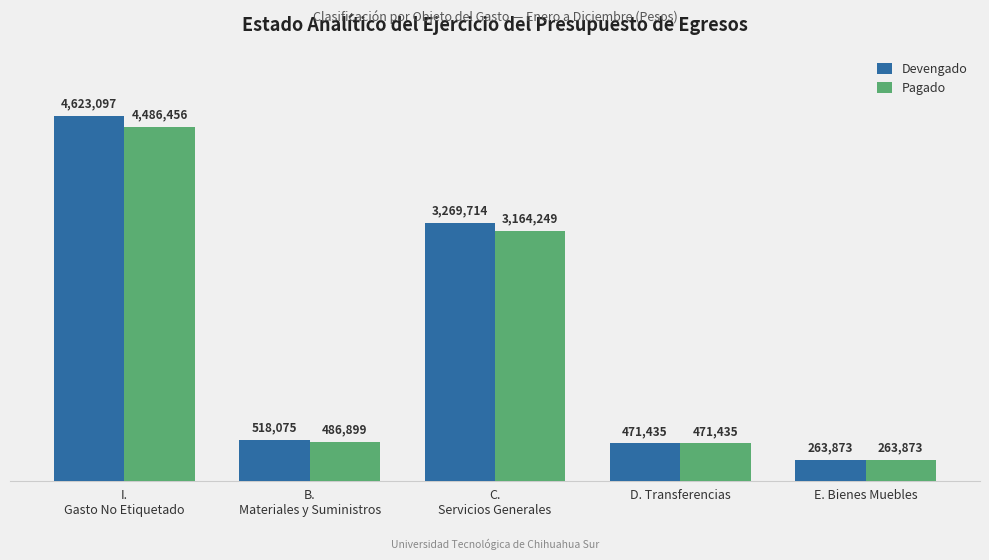

Is the value of Pagado at I.
Gasto No Etiquetado greater than the value of Devengado at I.
Gasto No Etiquetado?

No